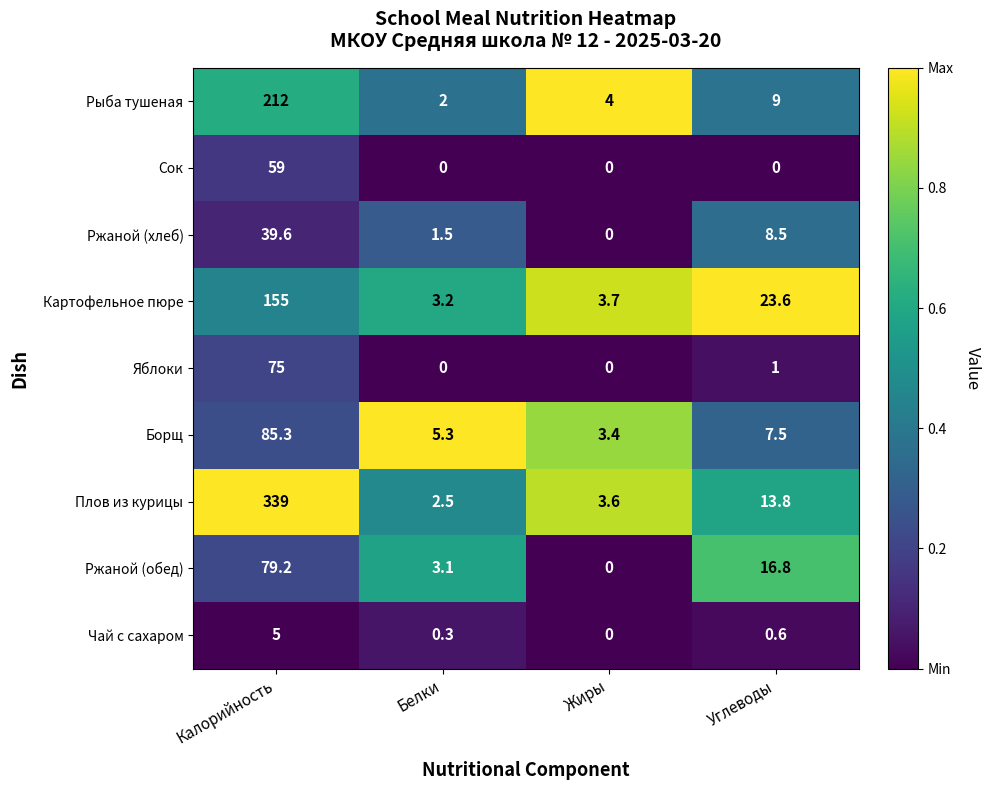

At which label does Ржаной (хлеб) reach its peak?

Калорийность